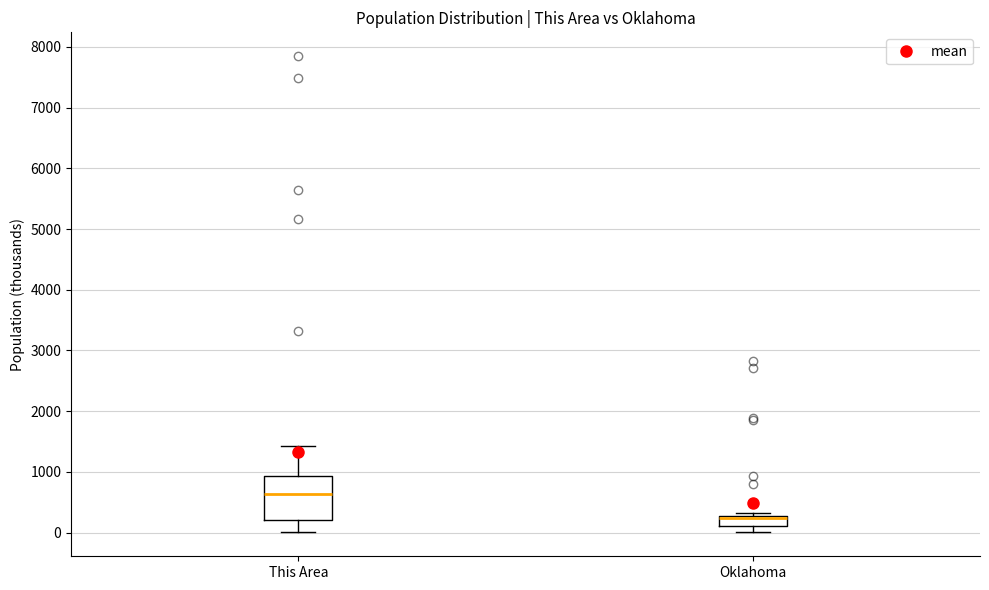

Which box is the tallest, from its lower edge to its upper edge?

This Area